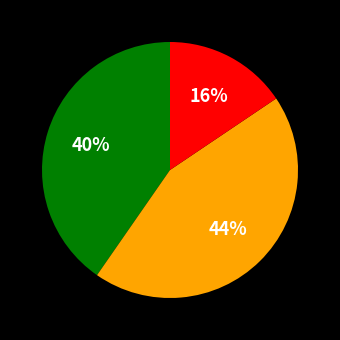

Does any single category account for the majority?

No